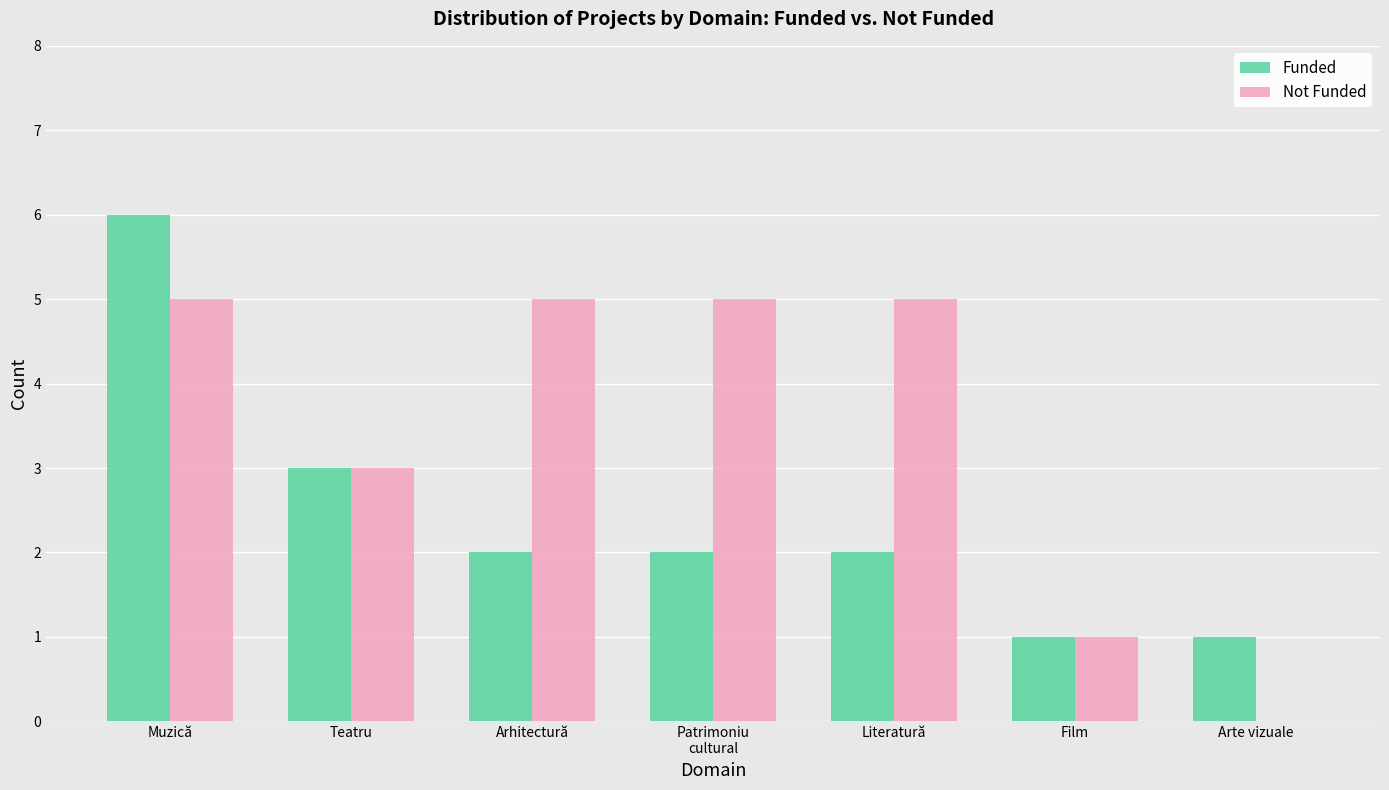

What is the highest value of the Not Funded series?

5